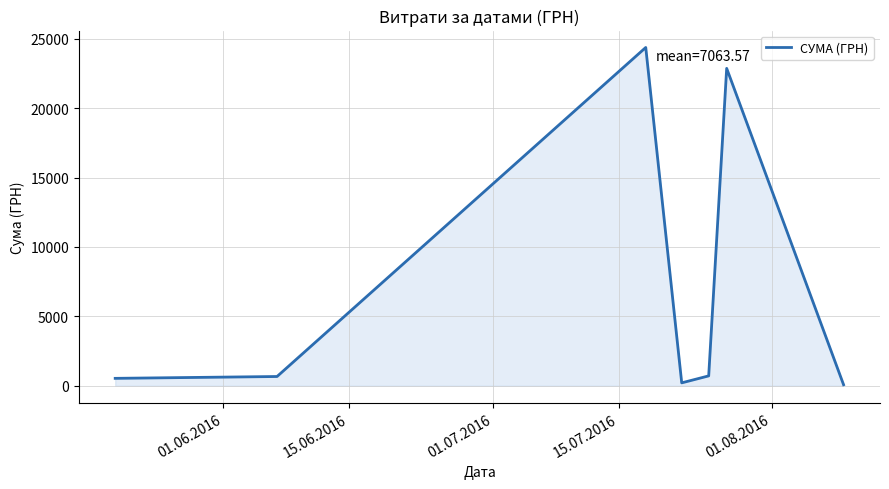

What is the minimum value shown in the chart?

77.4